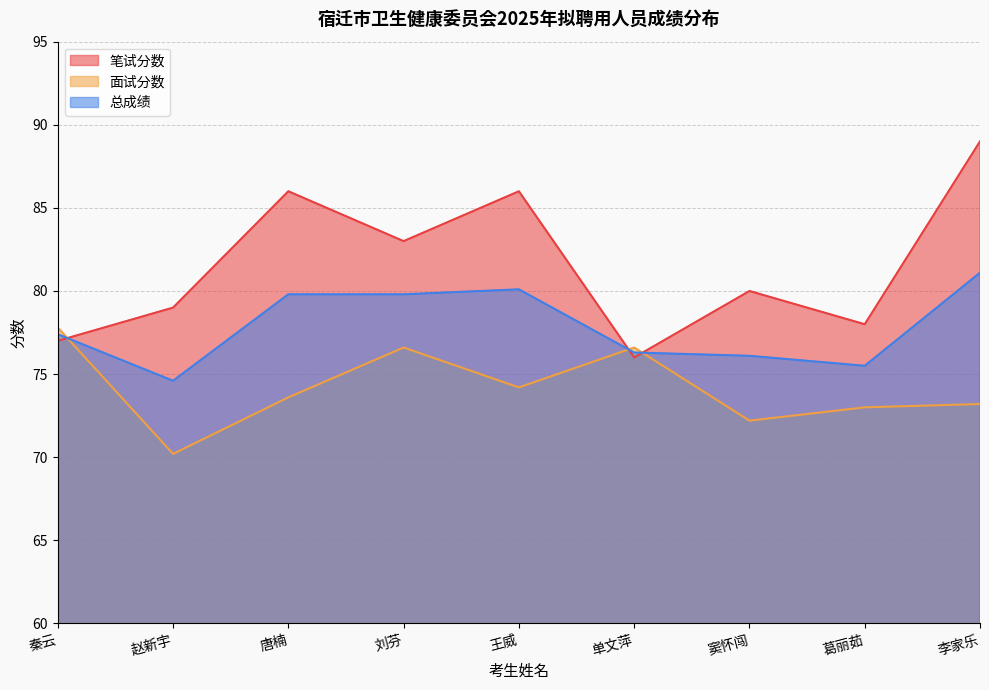

Reading right to left, transcribe all the data shown in this chart.

笔试分数: 李家乐=89.0	葛丽茹=78.0	窦怀闯=80.0	单文萍=76.0	王威=86.0	刘芬=83.0	唐楠=86.0	赵新宇=79.0	秦云=77.0
面试分数: 李家乐=73.2	葛丽茹=73.0	窦怀闯=72.2	单文萍=76.6	王威=74.2	刘芬=76.6	唐楠=73.6	赵新宇=70.2	秦云=77.8
总成绩: 李家乐=81.1	葛丽茹=75.5	窦怀闯=76.1	单文萍=76.3	王威=80.1	刘芬=79.8	唐楠=79.8	赵新宇=74.6	秦云=77.4